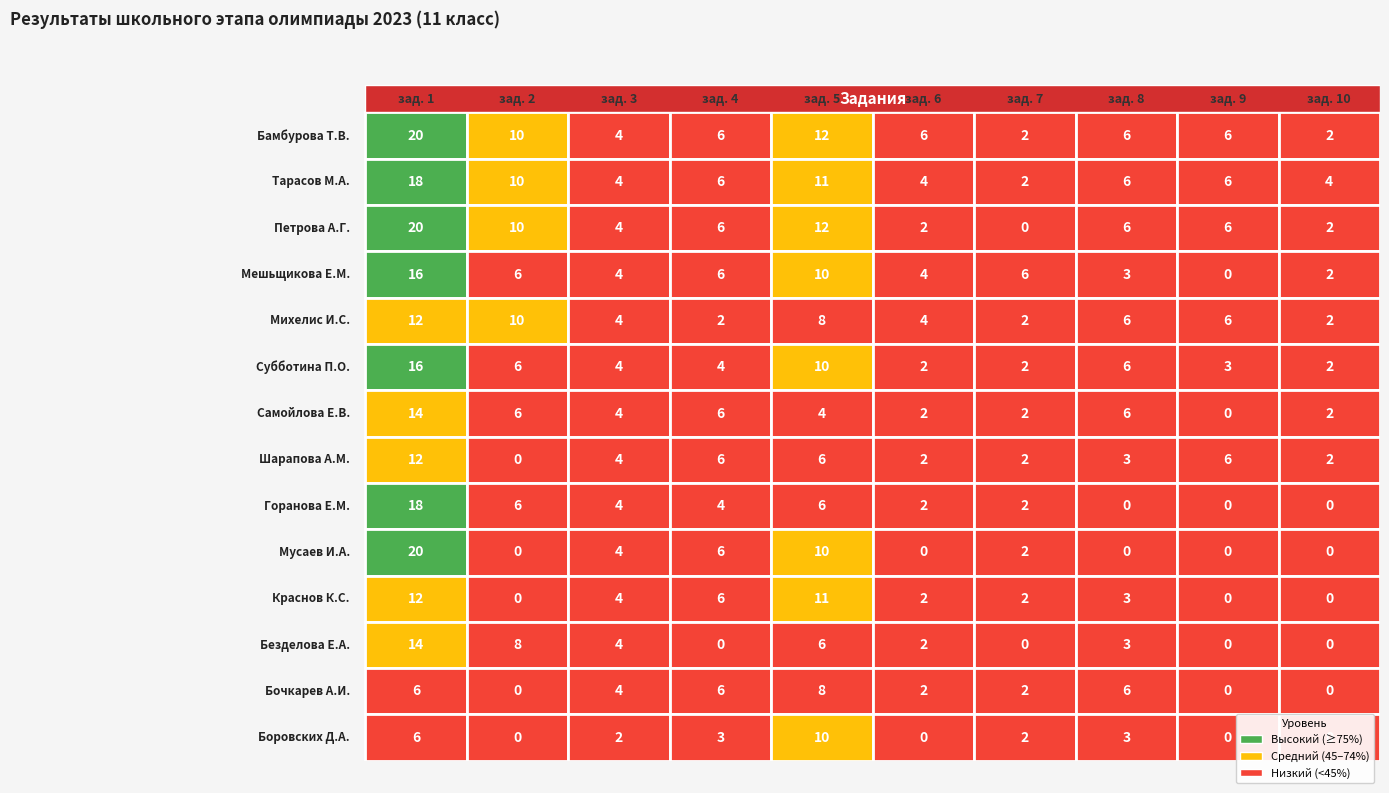

Where is Шарапова Алина Мурзалиевна nearest to the value 6?

зад. 4